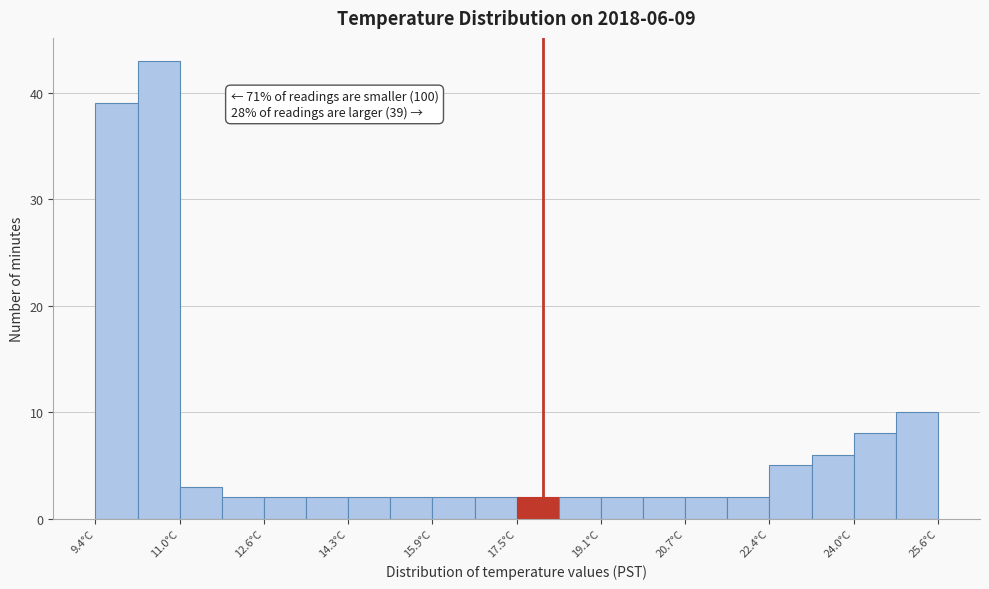

Which range on the x-axis has the tallest bar?

10.2 to 11.0